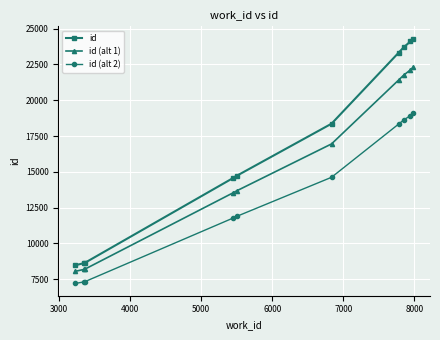

List the series in order of their overall mean, highest first.

id, id (alt 1), id (alt 2)